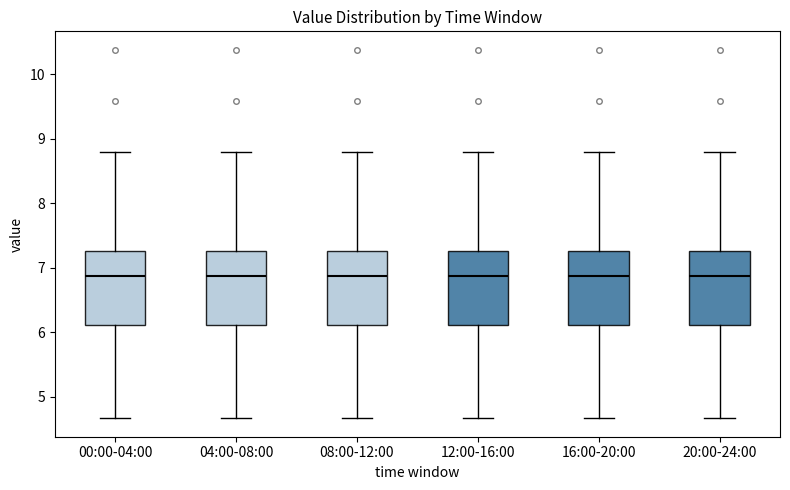

Reading left to right, transcribe this box plot: for each box, give where its median line is, the range the box spans, and where its two whiskers end, as read against the y-axis. The values are not printed on the chart, so give them approximately, as read against the axis.

00:00-04:00: median 6.9, box 6.1 to 7.3, whiskers 4.7 to 8.8
04:00-08:00: median 6.9, box 6.1 to 7.3, whiskers 4.7 to 8.8
08:00-12:00: median 6.9, box 6.1 to 7.3, whiskers 4.7 to 8.8
12:00-16:00: median 6.9, box 6.1 to 7.3, whiskers 4.7 to 8.8
16:00-20:00: median 6.9, box 6.1 to 7.3, whiskers 4.7 to 8.8
20:00-24:00: median 6.9, box 6.1 to 7.3, whiskers 4.7 to 8.8